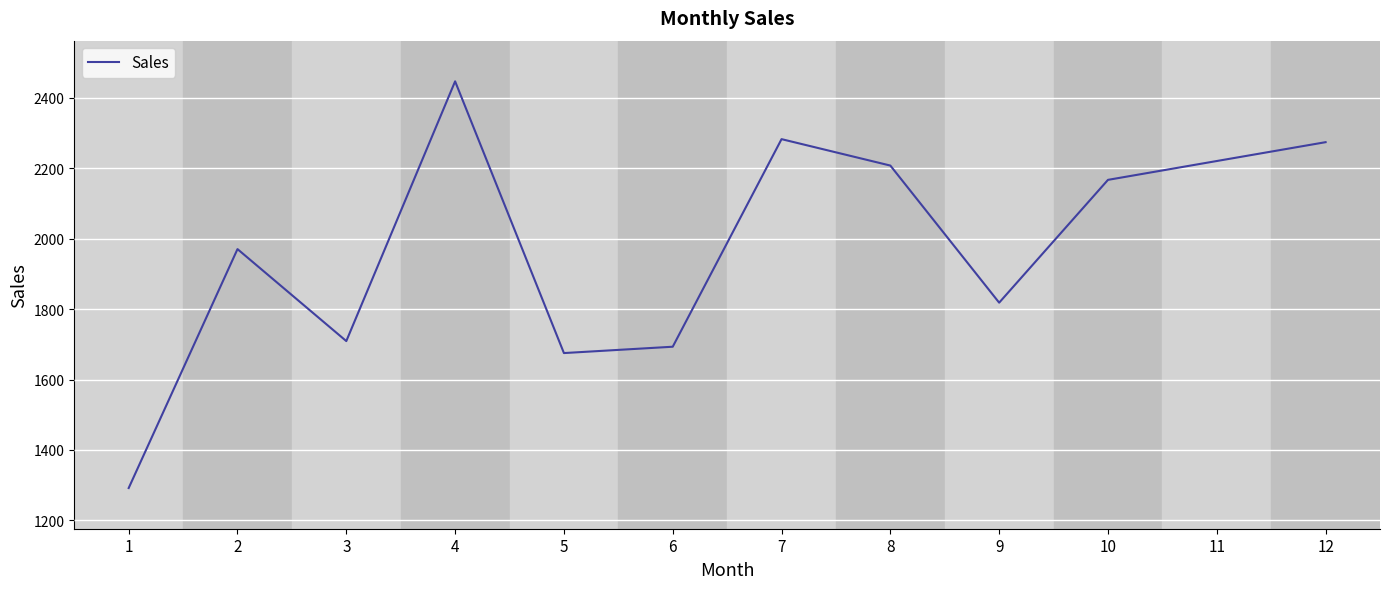

What is the difference between the maximum and minimum values?

1154.0